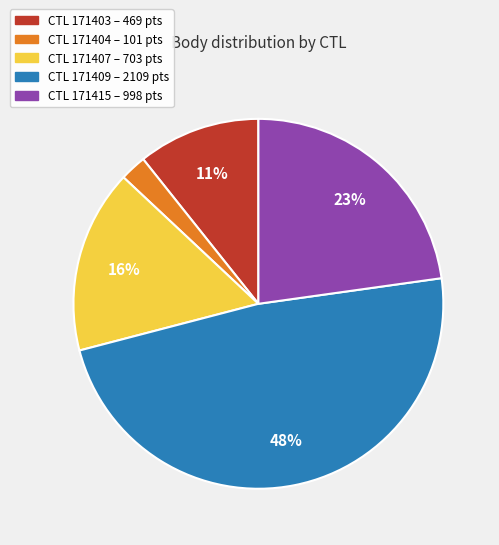

To the nearest percent, what is the difference between the largest and smallest slice percentages?

46%